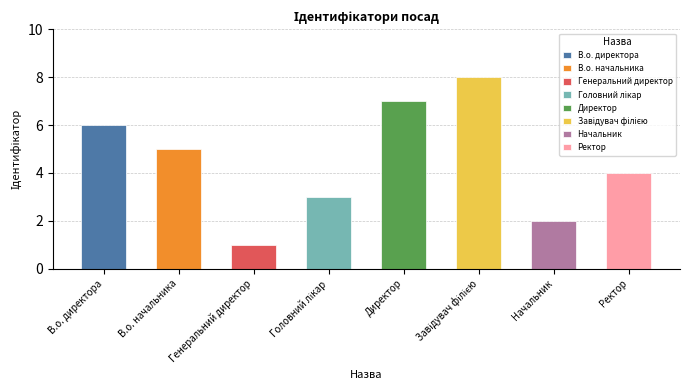

Between Головний лікар and Ректор, which is larger?

Ректор